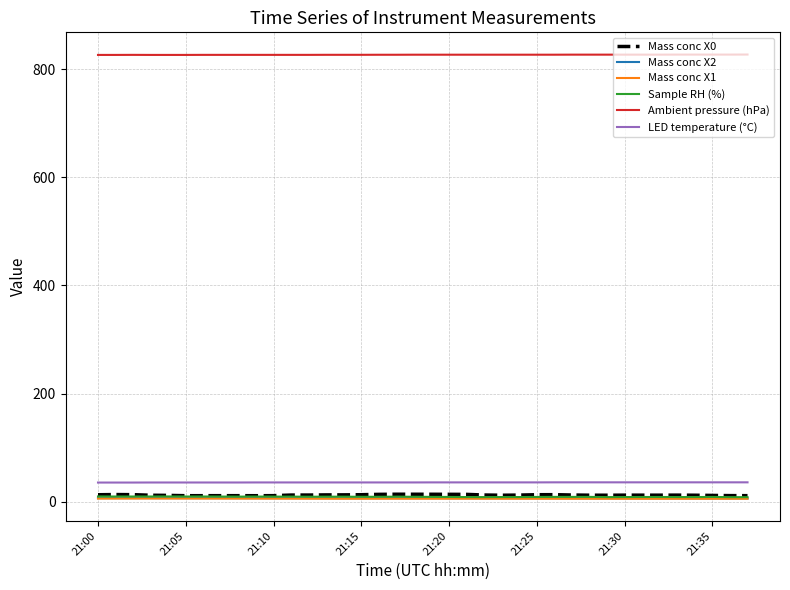

At how many categories does at least one series exceed 71?

38